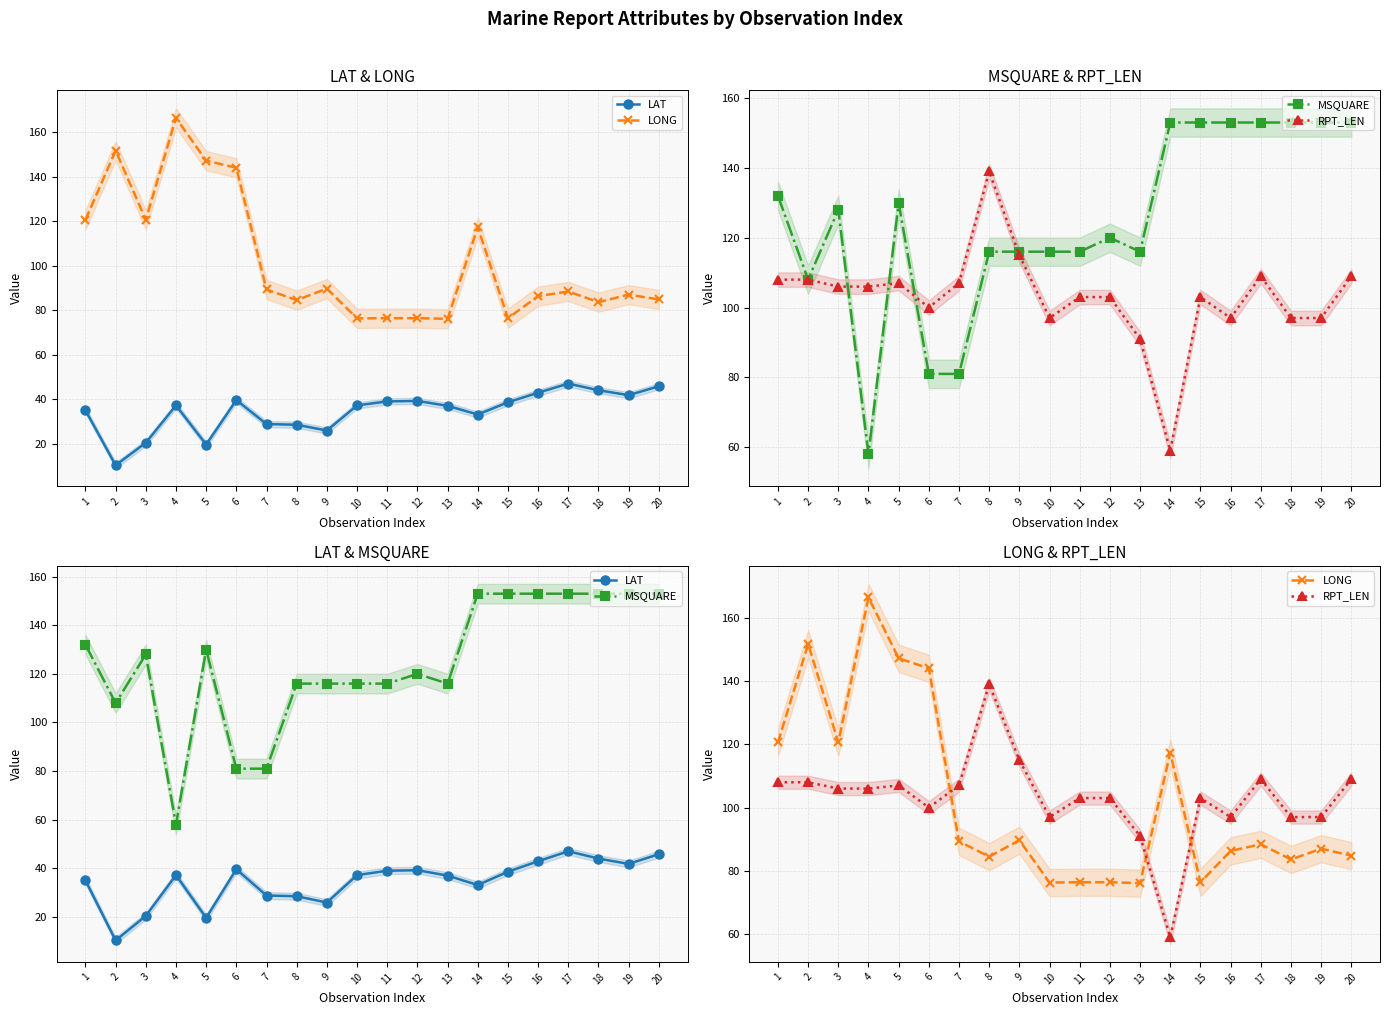

At which category does LONG reach its first local peak?

2